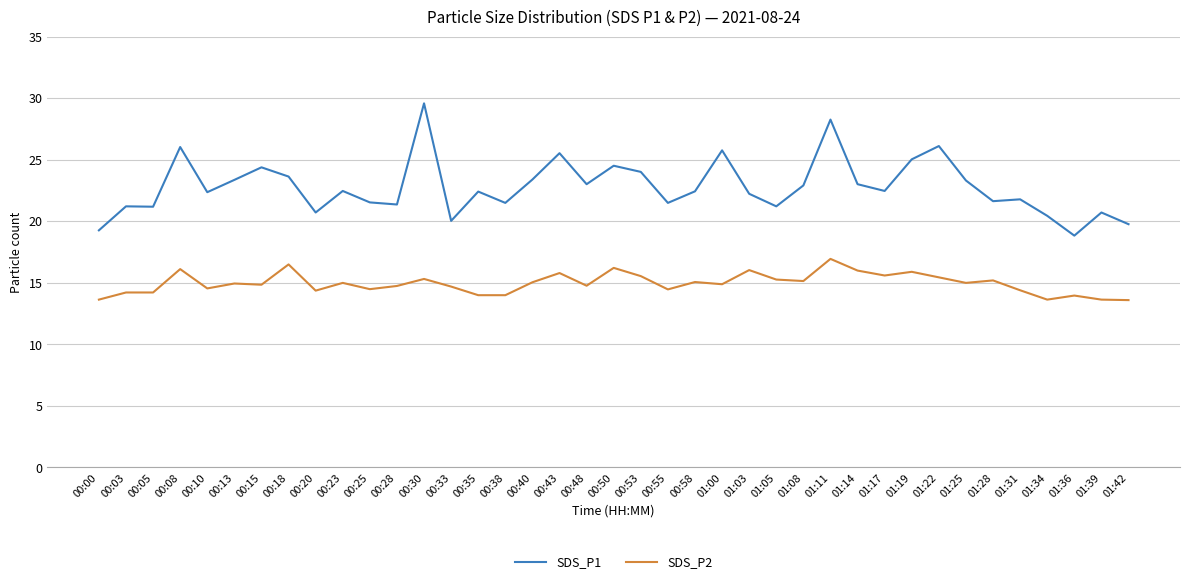

Is the value of SDS_P1 at 01:08 greater than the value of SDS_P2 at 00:23?

Yes